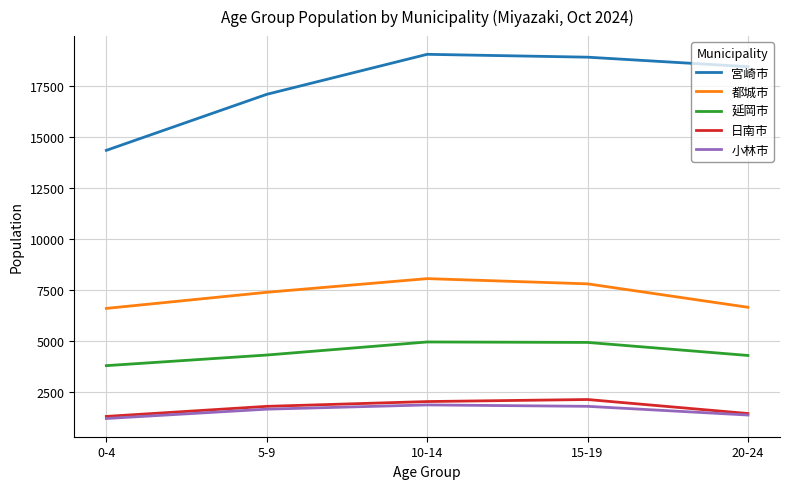

What is the difference between the 日南市 values at 5-9 and 15-19?

335